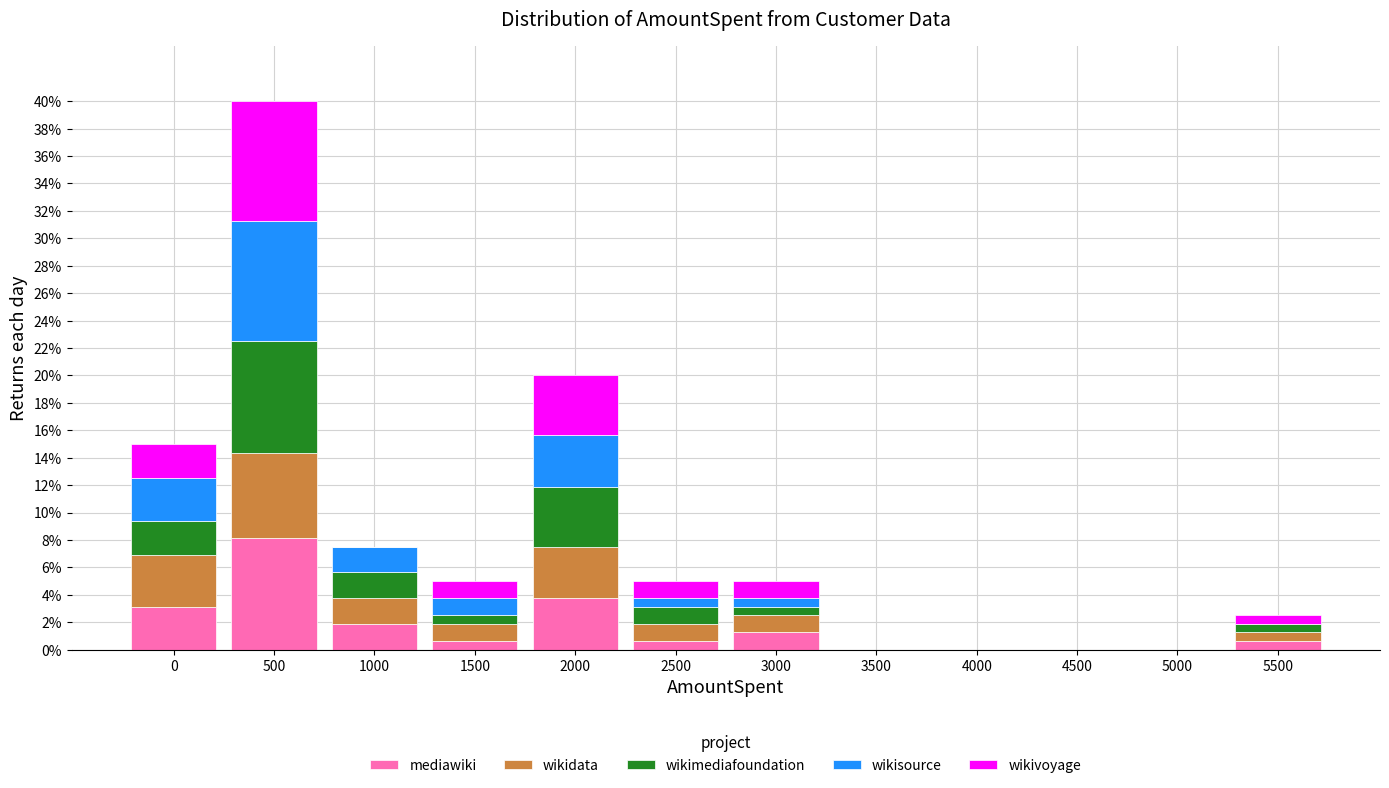

The mediawiki series shows 5.3 at 0. True or false?

False